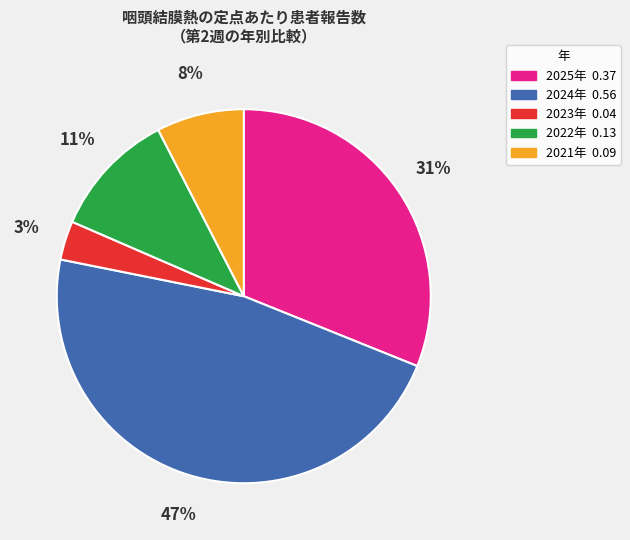

Do 2021年 and 2025年 together represent more than half of the pie?

No